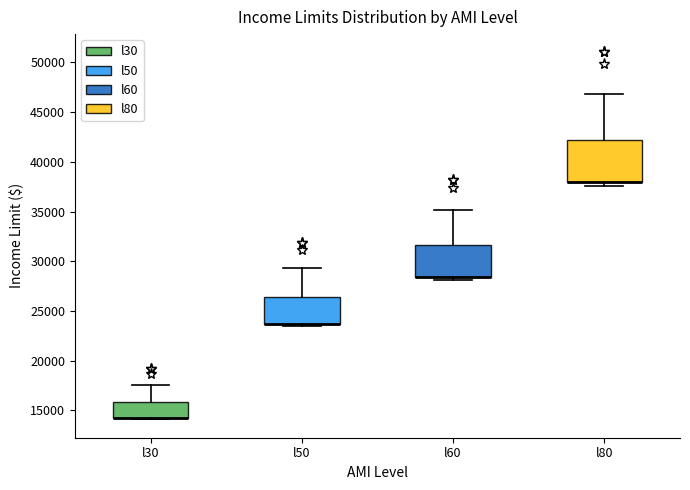

Where is the upper edge of the box for l30 on the y-axis? The values are not printed on the chart, so give them approximately, as read against the axis.

16000